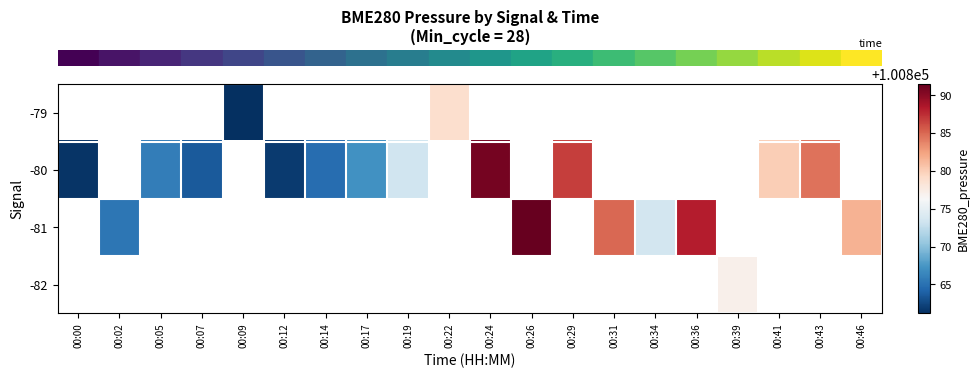

Between 00:09 and 00:26, which is larger?

00:26